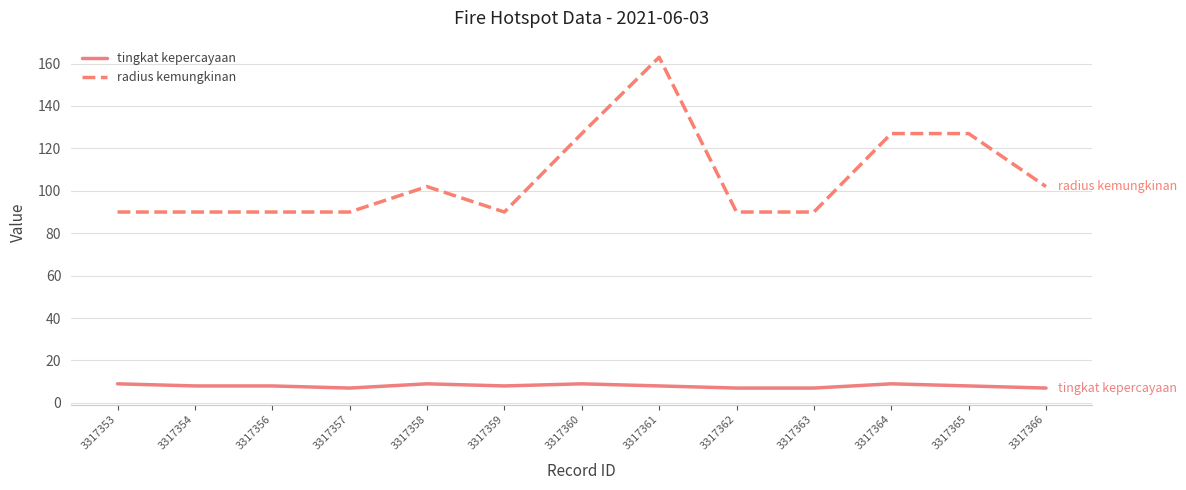

True or false: radius kemungkinan and tingkat kepercayaan intersect in this chart.

False